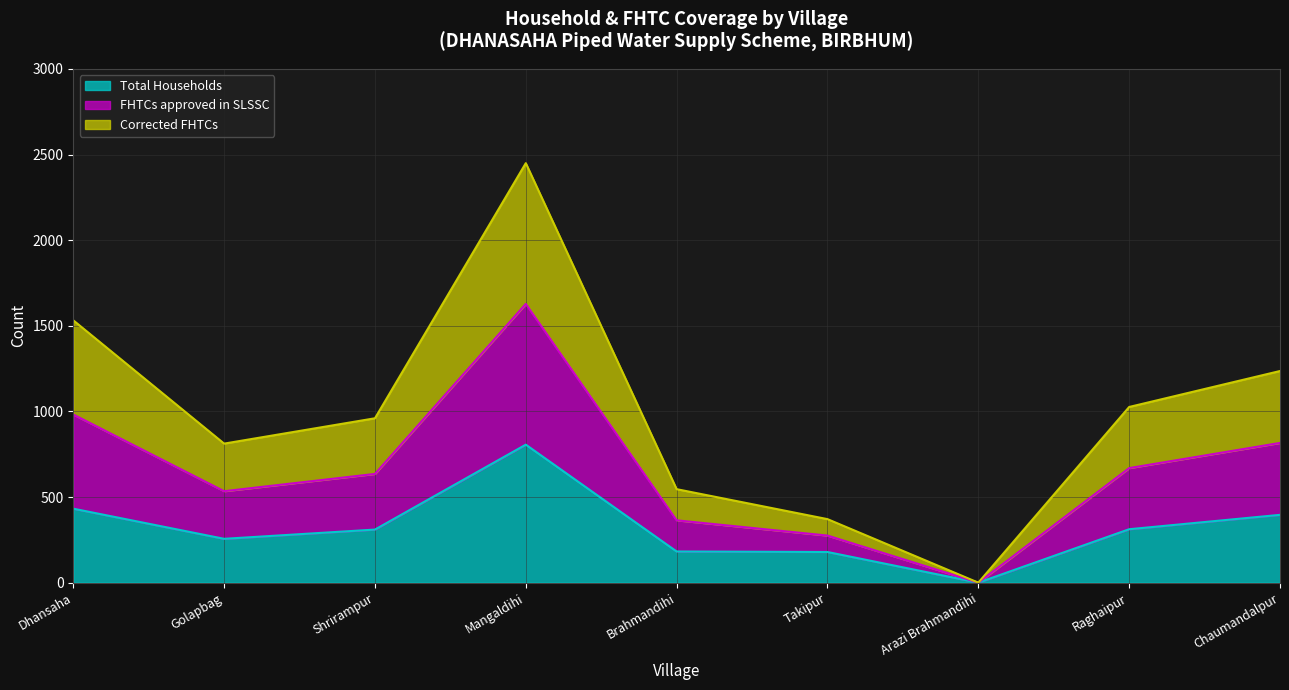

List the series in order of their peak value, lowest first.

Total Households, Corrected FHTCs, FHTCs approved in SLSSC